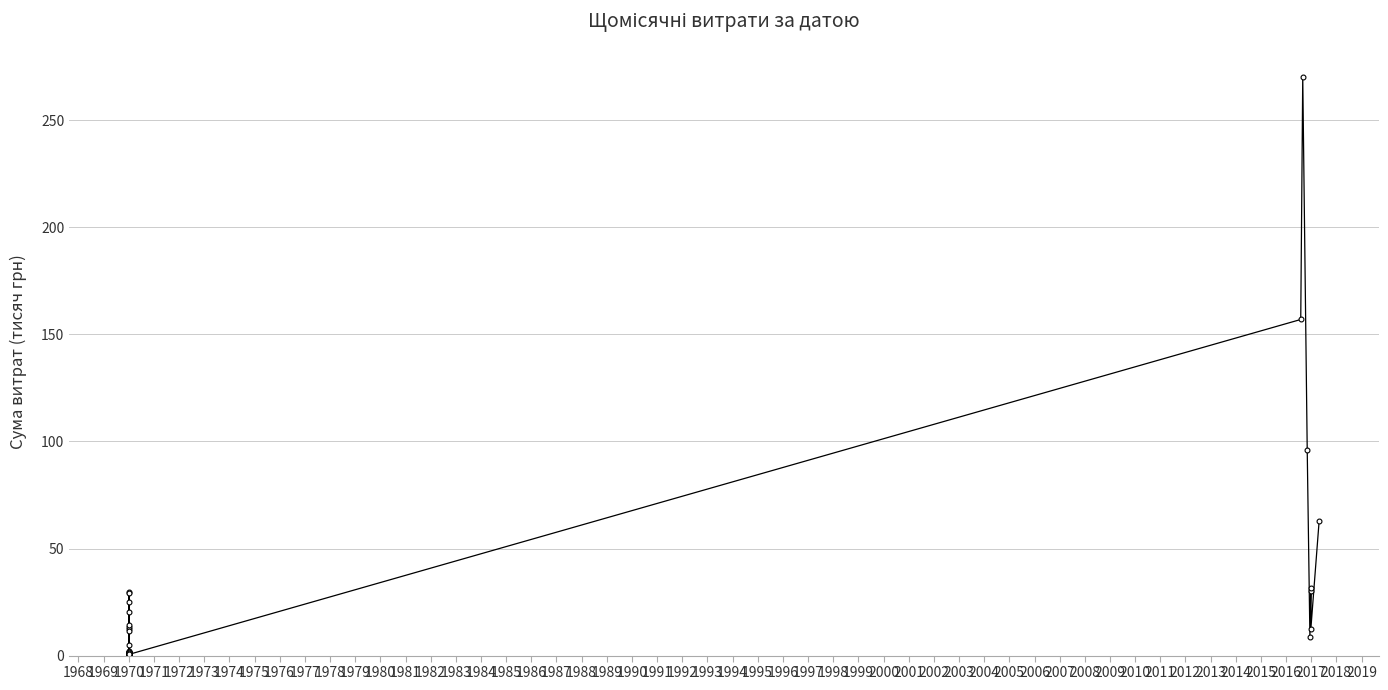

How many points are higher than both their immediate neighbors (excluding endpoints)?

12